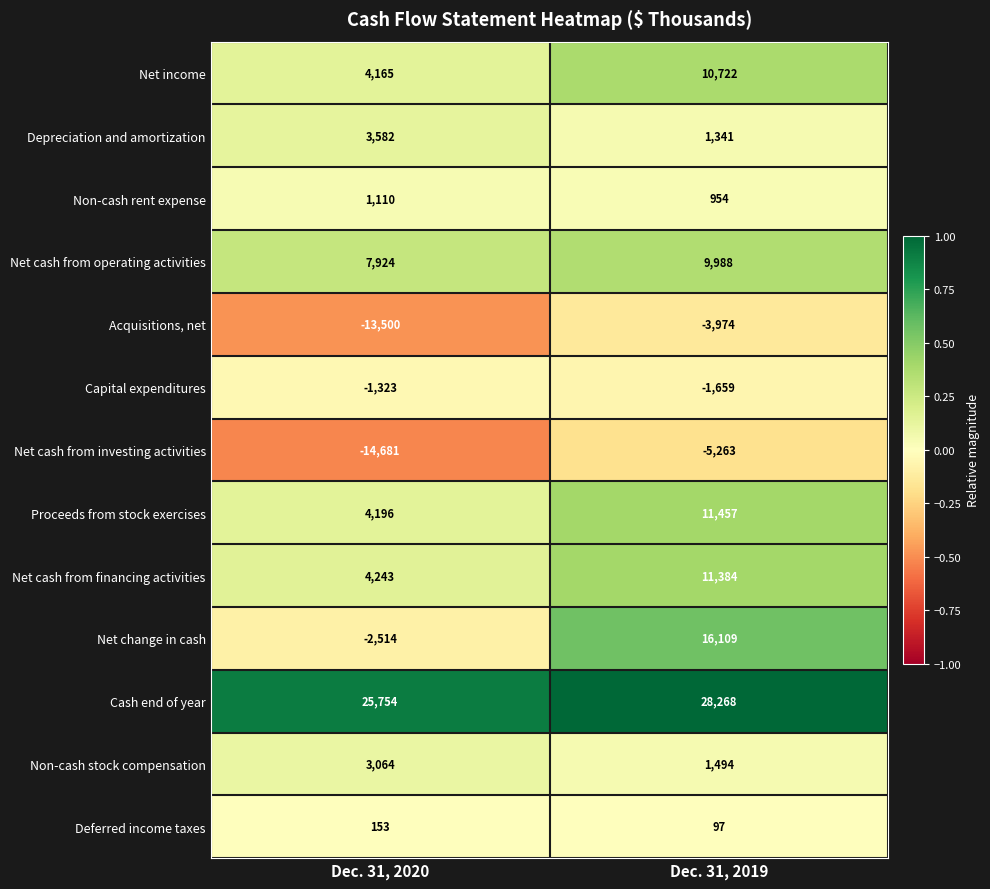

Rank the series at Dec. 31, 2020 from highest to lowest value.

Cash end of year, Net cash from operating activities, Net cash from financing activities, Proceeds from stock exercises, Net income, Depreciation and amortization, Non-cash stock compensation, Non-cash rent expense, Deferred income taxes, Capital expenditures, Net change in cash, Acquisitions, net, Net cash from investing activities